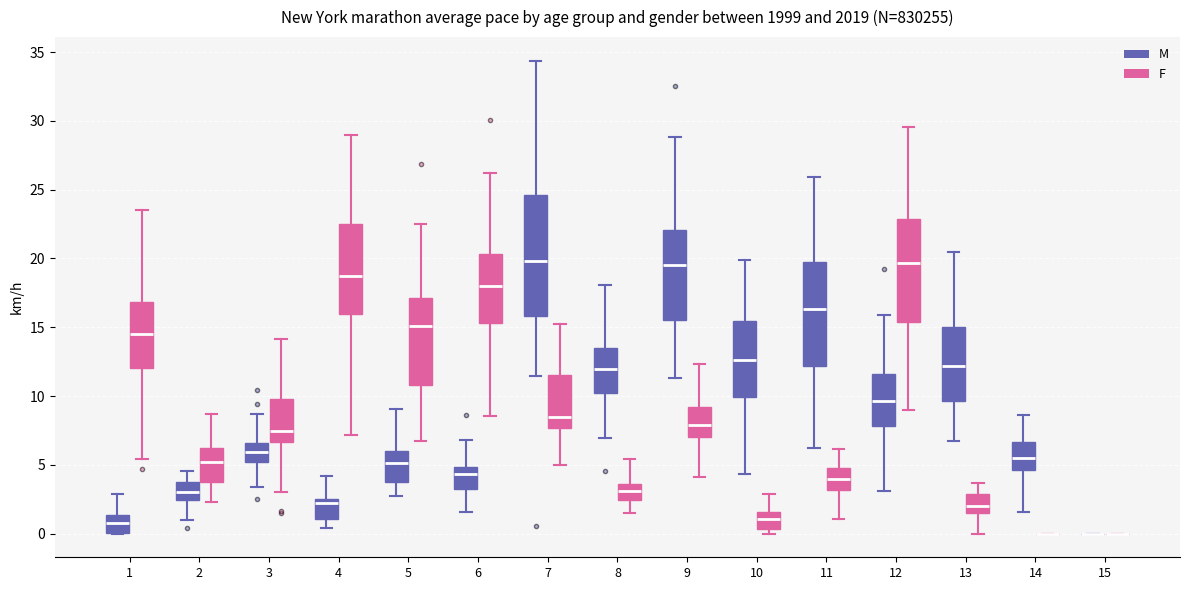

Reading left to right, read every box against the y-axis: the position of its median line, the range the box covers, and the ends of its whiskers. The values are not printed on the chart, so give them approximately, as read against the axis.

1 (M): median 1.0, box 0.0 to 1.5, whiskers 0.0 to 3.0
1 (F): median 14.5, box 12.0 to 17.0, whiskers 5.5 to 23.5
2 (M): median 3.0, box 2.5 to 4.0, whiskers 1.0 to 4.5
2 (F): median 5.0, box 4.0 to 6.5, whiskers 2.5 to 8.5
3 (M): median 6.0, box 5.0 to 6.5, whiskers 3.5 to 8.5
3 (F): median 7.5, box 6.5 to 10.0, whiskers 3.0 to 14.0
4 (M): median 2.0, box 1.0 to 2.5, whiskers 0.5 to 4.0
4 (F): median 18.5, box 16.0 to 22.5, whiskers 7.0 to 29.0
5 (M): median 5.0, box 4.0 to 6.0, whiskers 2.5 to 9.0
5 (F): median 15.0, box 11.0 to 17.0, whiskers 6.5 to 22.5
6 (M): median 4.5, box 3.0 to 5.0, whiskers 1.5 to 7.0
6 (F): median 18.0, box 15.5 to 20.5, whiskers 8.5 to 26.0
7 (M): median 20.0, box 16.0 to 24.5, whiskers 11.5 to 34.5
7 (F): median 8.5, box 7.5 to 11.5, whiskers 5.0 to 15.0
8 (M): median 12.0, box 10.0 to 13.5, whiskers 7.0 to 18.0
8 (F): median 3.0, box 2.5 to 3.5, whiskers 1.5 to 5.5
9 (M): median 19.5, box 15.5 to 22.0, whiskers 11.5 to 29.0
9 (F): median 8.0, box 7.0 to 9.0, whiskers 4.0 to 12.5
10 (M): median 12.5, box 10.0 to 15.5, whiskers 4.5 to 20.0
10 (F): median 1.0, box 0.5 to 1.5, whiskers 0.0 to 3.0
11 (M): median 16.5, box 12.0 to 19.5, whiskers 6.0 to 26.0
11 (F): median 4.0, box 3.0 to 5.0, whiskers 1.0 to 6.0
12 (M): median 9.5, box 8.0 to 11.5, whiskers 3.0 to 16.0
12 (F): median 19.5, box 15.5 to 23.0, whiskers 9.0 to 29.5
13 (M): median 12.0, box 9.5 to 15.0, whiskers 6.5 to 20.5
13 (F): median 2.0, box 1.5 to 3.0, whiskers 0.0 to 3.5
14 (M): median 5.5, box 4.5 to 6.5, whiskers 1.5 to 8.5
14 (F): box collapsed to a line at 0.0, whiskers 0.0 to 0.0
15 (M): box collapsed to a line at 0.0, whiskers 0.0 to 0.0
15 (F): box collapsed to a line at 0.0, whiskers 0.0 to 0.0